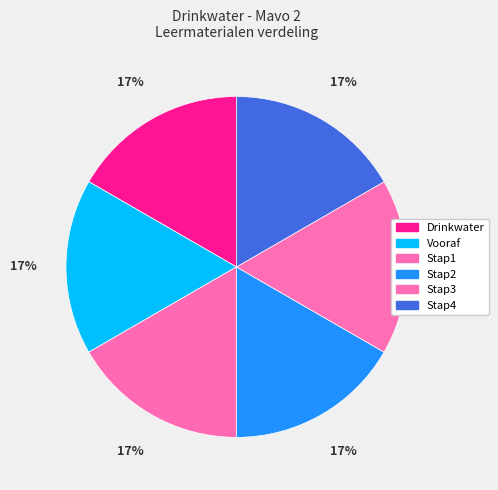

What percentage is NOT represented by Stap2?

83.3%